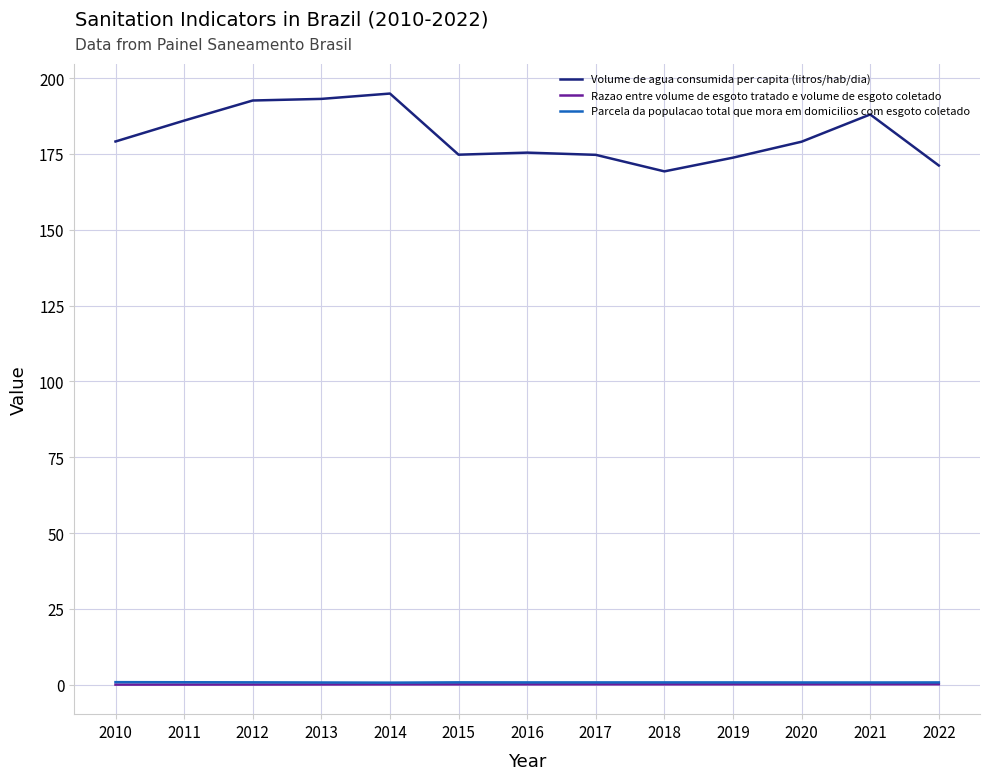

The Volume de agua consumida per capita (litros/hab/dia) series shows 194.9 at 2014. True or false?

True